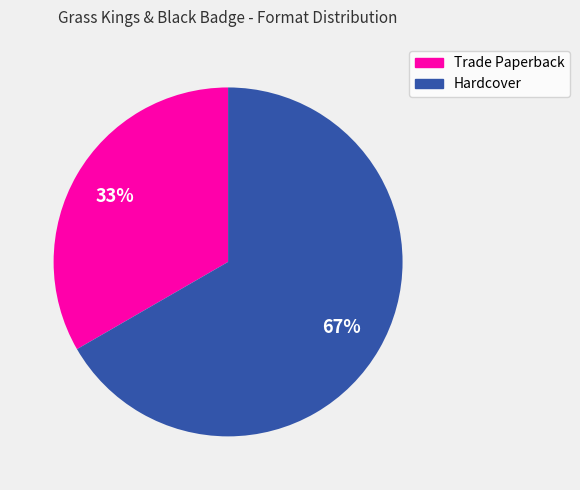

What is the largest slice in the pie chart?

Hardcover